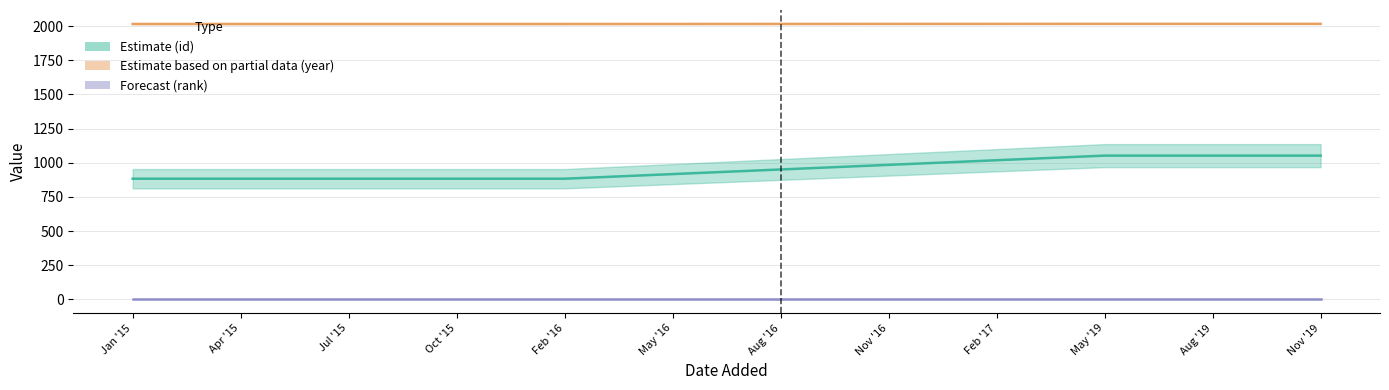

Reading left to right, what are all the values shown in this chart?

id (Estimate): Jan '15=883.0	Apr '15=883.0	Jul '15=883.0	Oct '15=883.0	Feb '16=883.0	May '16=916.8	Aug '16=950.6	Nov '16=984.4	Feb '17=1018.2	May '19=1052.0	Aug '19=1052.0	Nov '19=1052.0
year (Partial Estimate): Jan '15=2015.0	Apr '15=2015.0	Jul '15=2015.0	Oct '15=2015.0	Feb '16=2015.0	May '16=2015.2	Aug '16=2015.4	Nov '16=2015.6	Feb '17=2015.8	May '19=2016.0	Aug '19=2016.0	Nov '19=2016.0
rank (Forecast): Jan '15=1.0	Apr '15=1.0	Jul '15=1.0	Oct '15=1.0	Feb '16=1.0	May '16=1.0	Aug '16=1.0	Nov '16=1.0	Feb '17=1.0	May '19=1.0	Aug '19=1.0	Nov '19=1.0